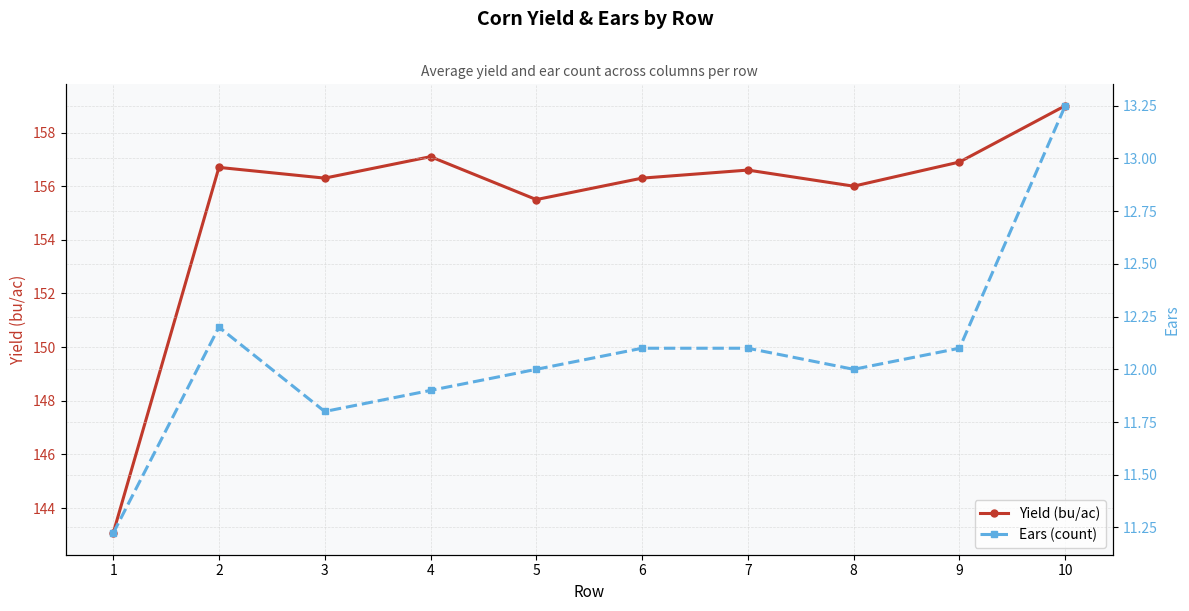

What is the value of the Ears (count) point at the 8th from the left?

12.0